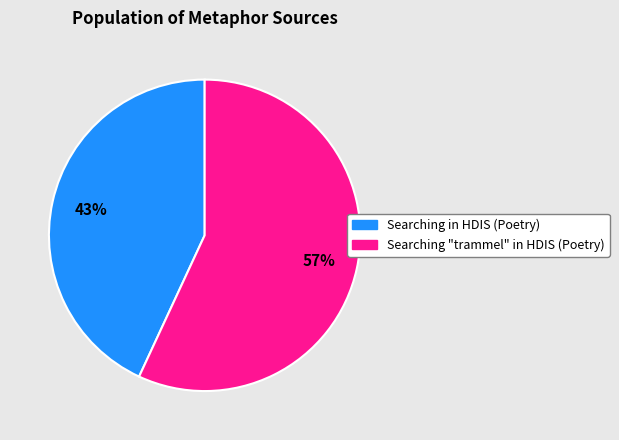

Which slice is the largest?

Searching "trammel" in HDIS (Poetry)